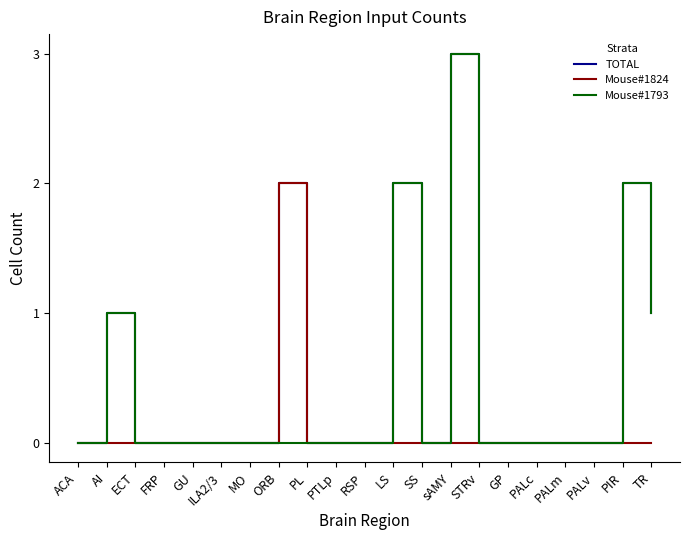

At which category does the chart reach its peak across all series?

sAMY